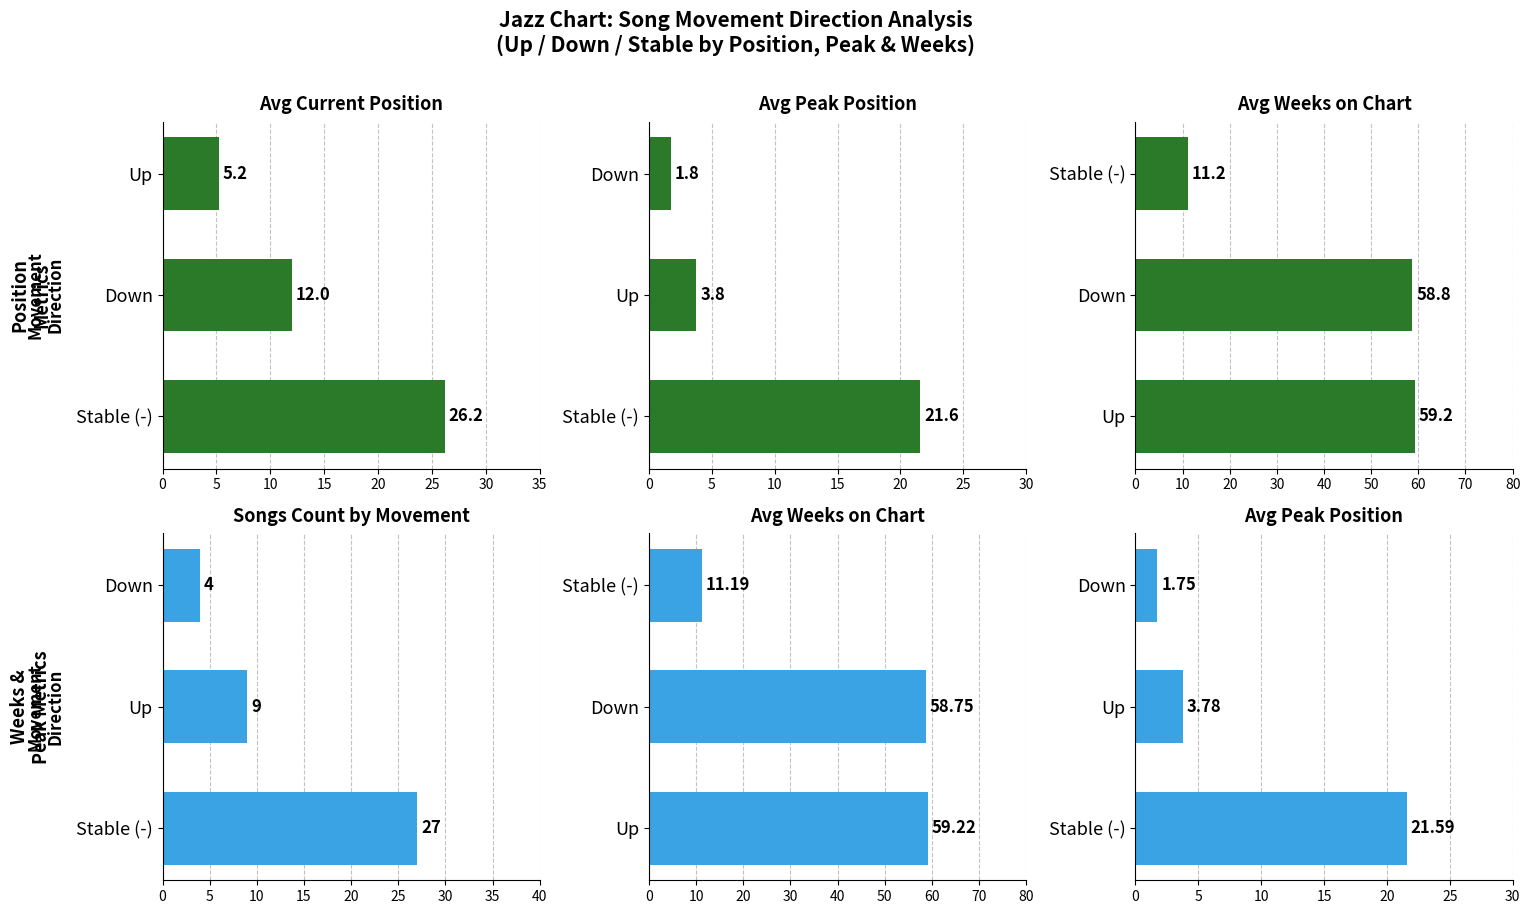

What is the spread (max minus min) of values at 10?

9.4